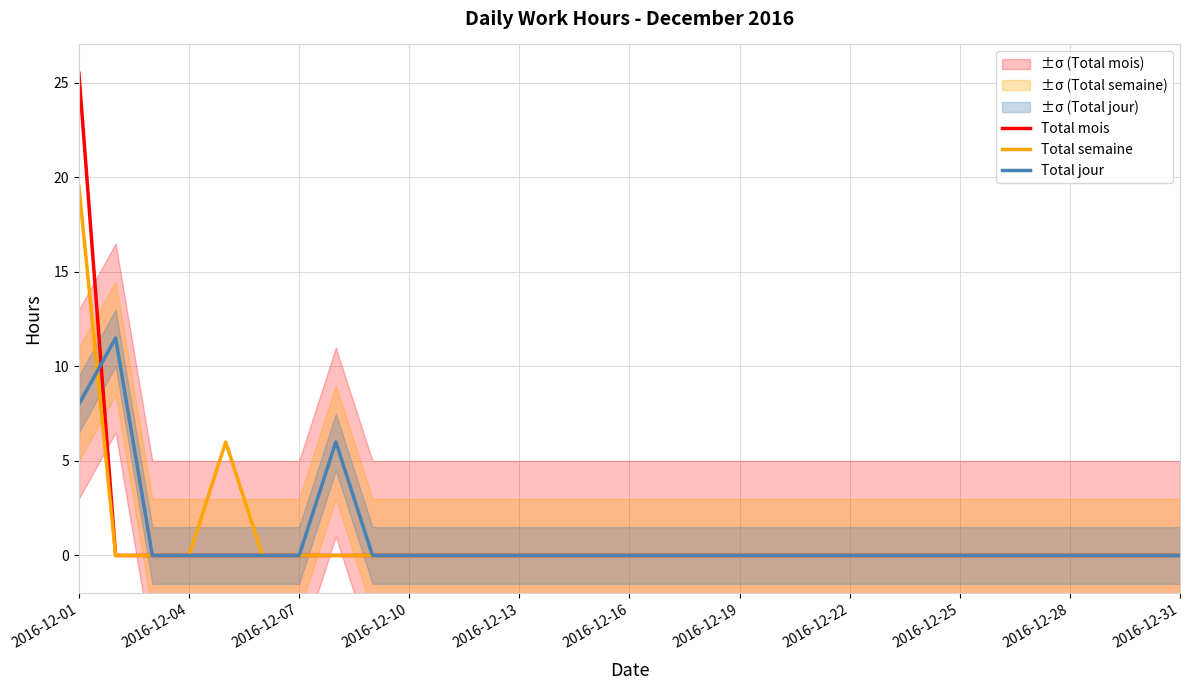

Does the chart display data point markers on the line(s)?

No